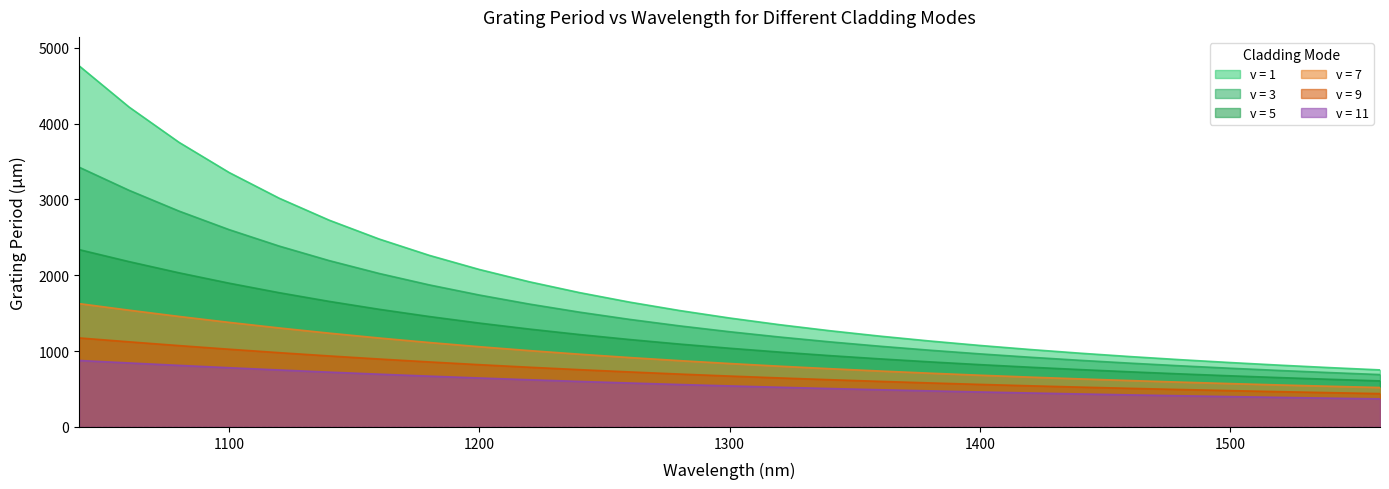

Rank the series by their maximum value, from lowest to highest.

v = 11, v = 9, v = 7, v = 5, v = 3, v = 1